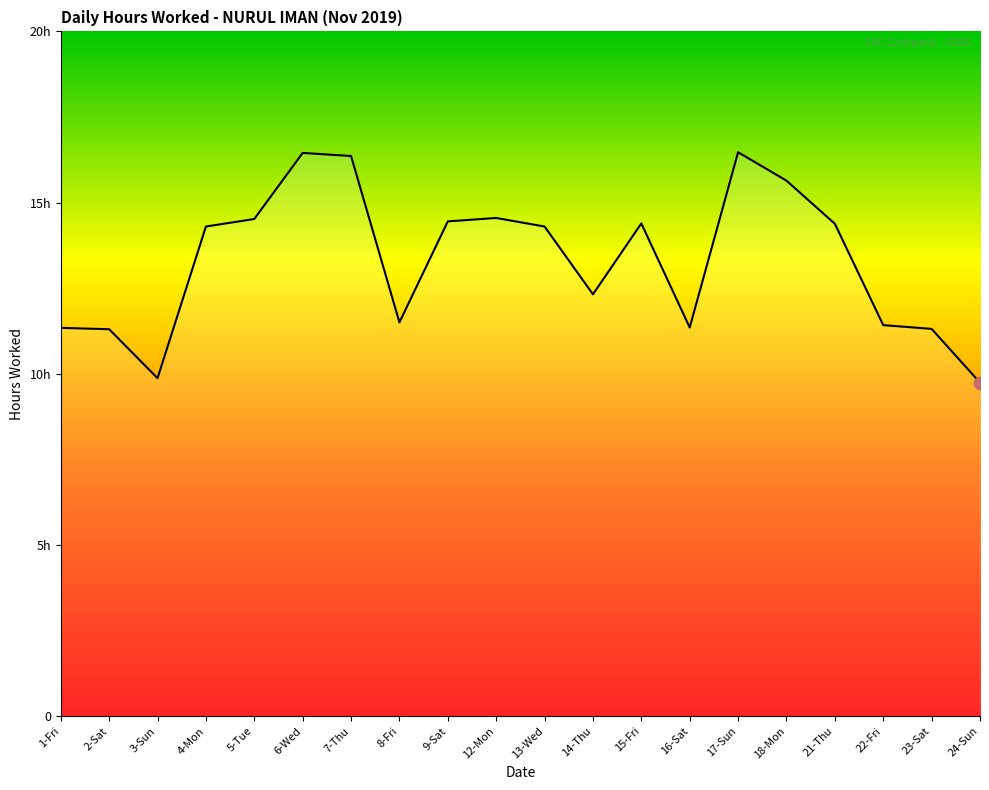

Is this an area chart (filled region under the line)?

Yes